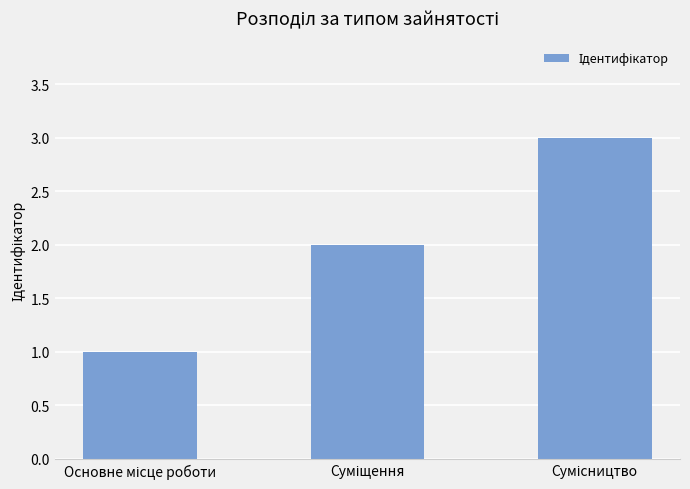

Count the number of data series in this chart.

1